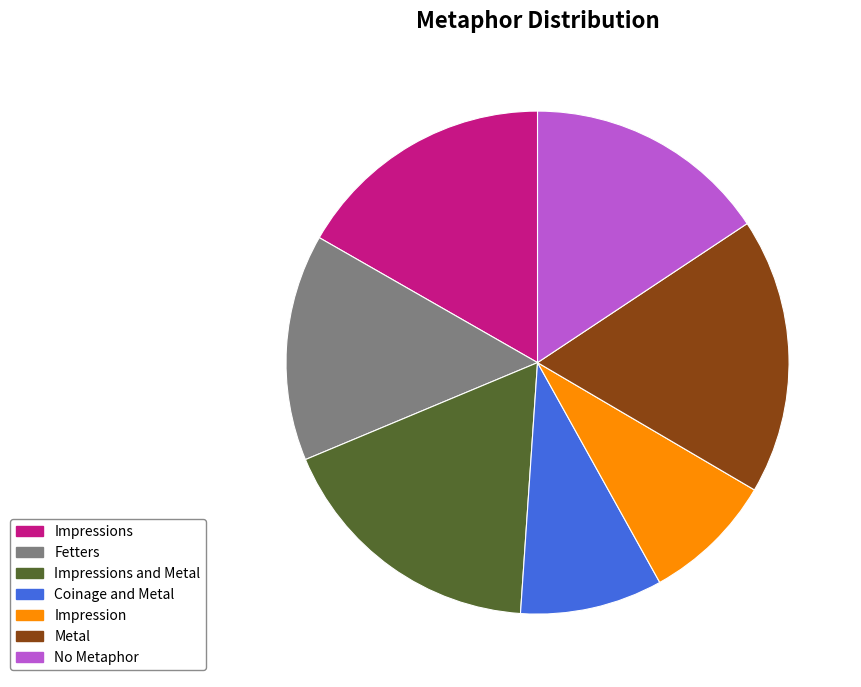

Is there any slice that represents more than half of the pie?

No